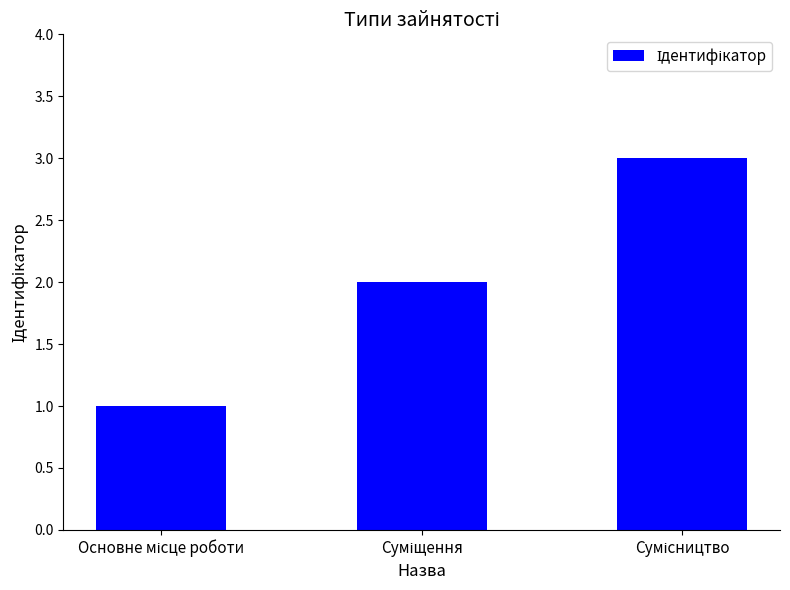

Reading right to left, extract all data points from this chart.

3	2	1